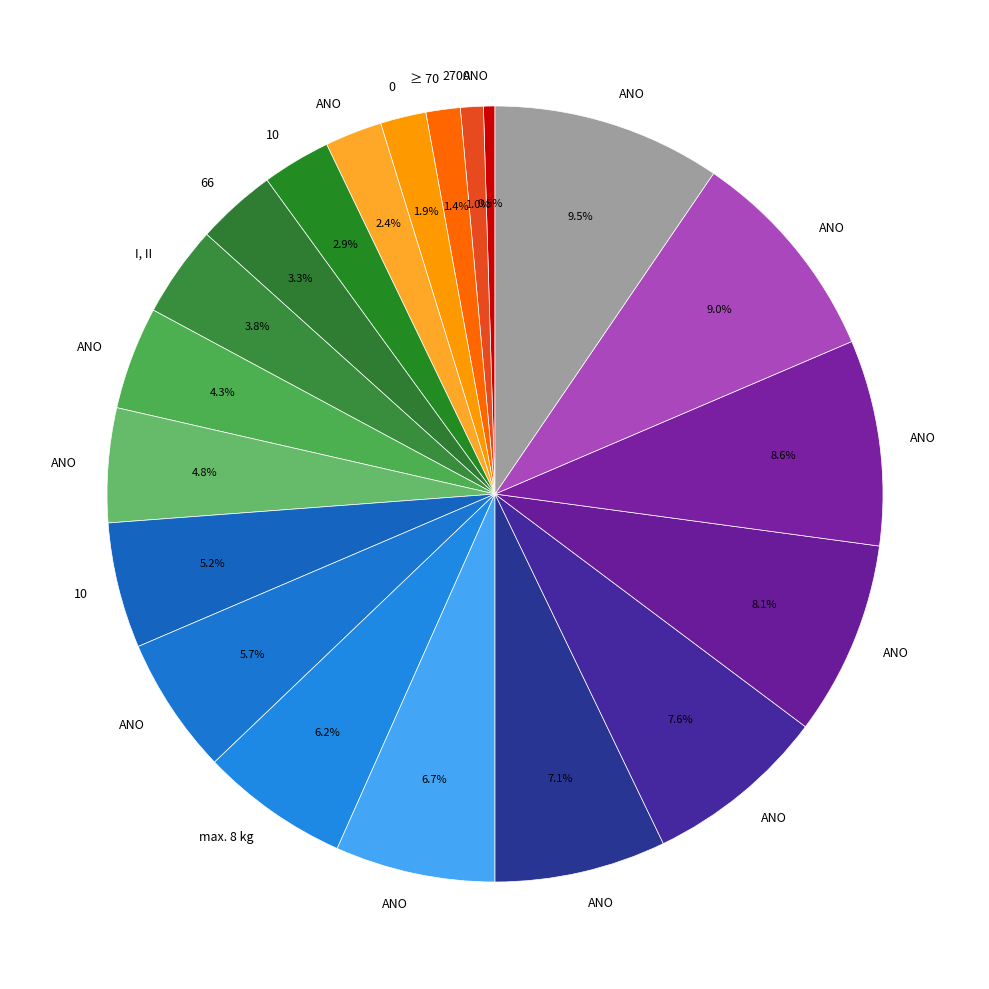

How many segments does this pie chart have?

20